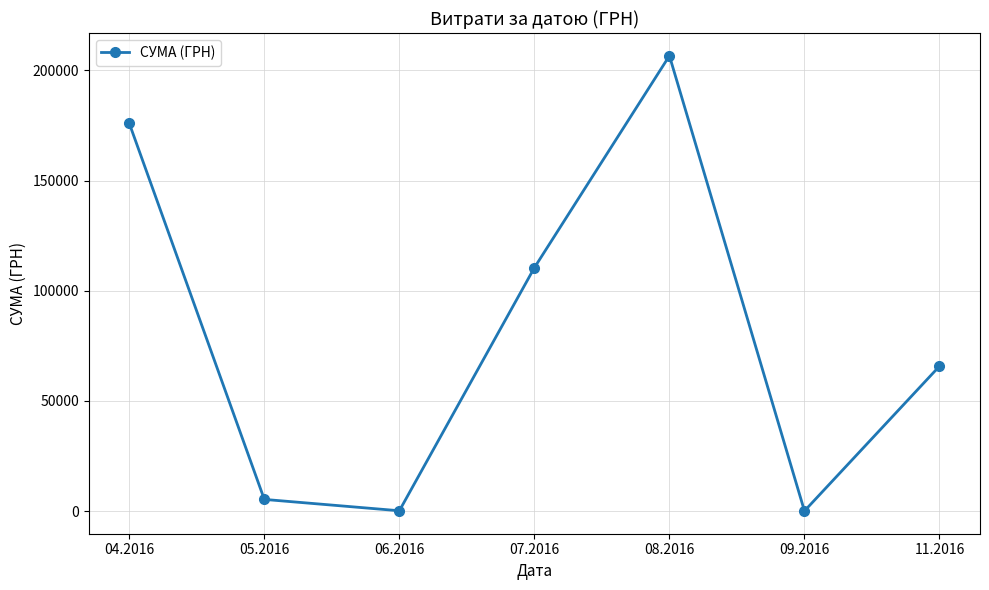

What is the sum of the values at 09.2016 and 07.2016?

110551.8